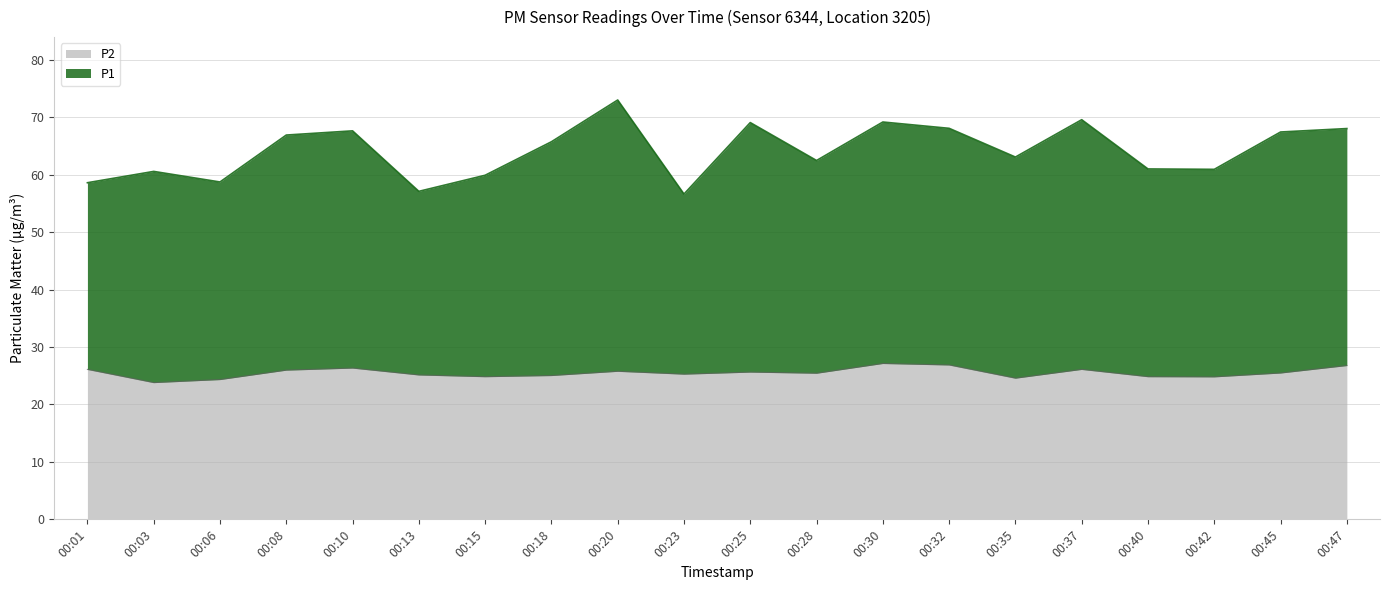

List the series in order of their peak value, lowest first.

P2, P1